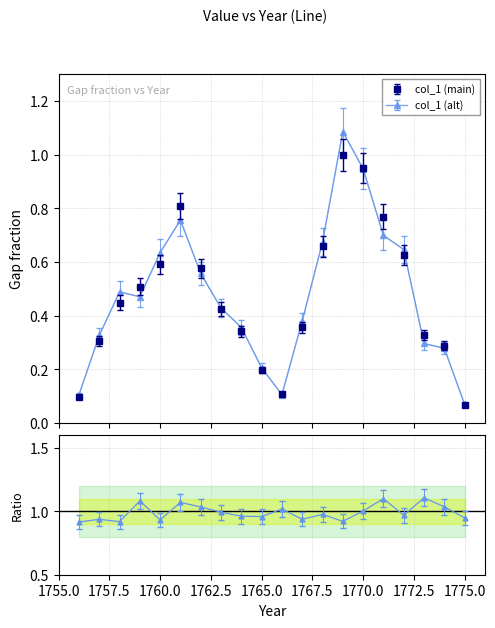

At which category does the data reach its first local valley?

1766